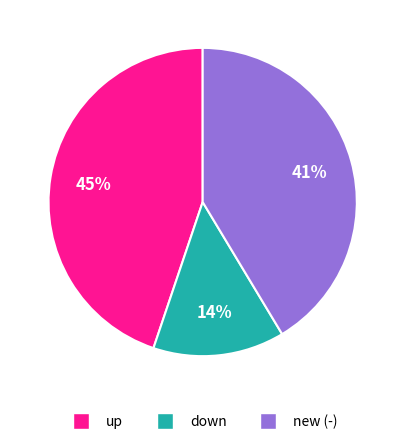

Is there a majority slice in this chart?

No